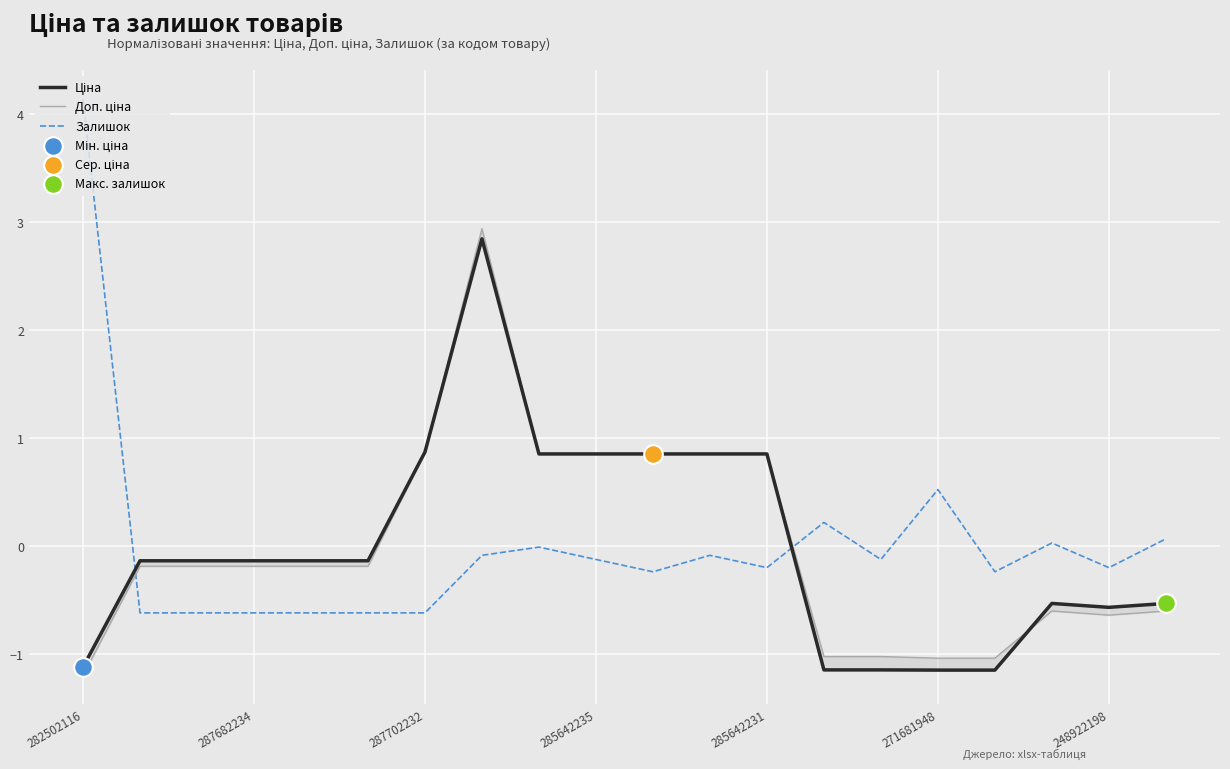

What is the highest value of the Залишок series?

4.1